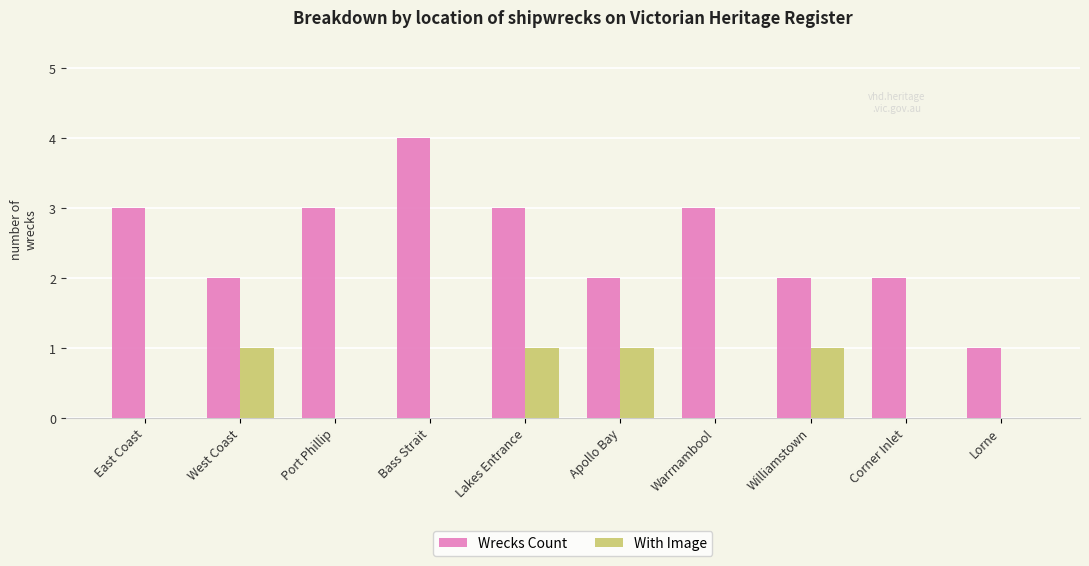

What is the difference between the Wrecks Count values at Apollo Bay and Lakes Entrance?

1